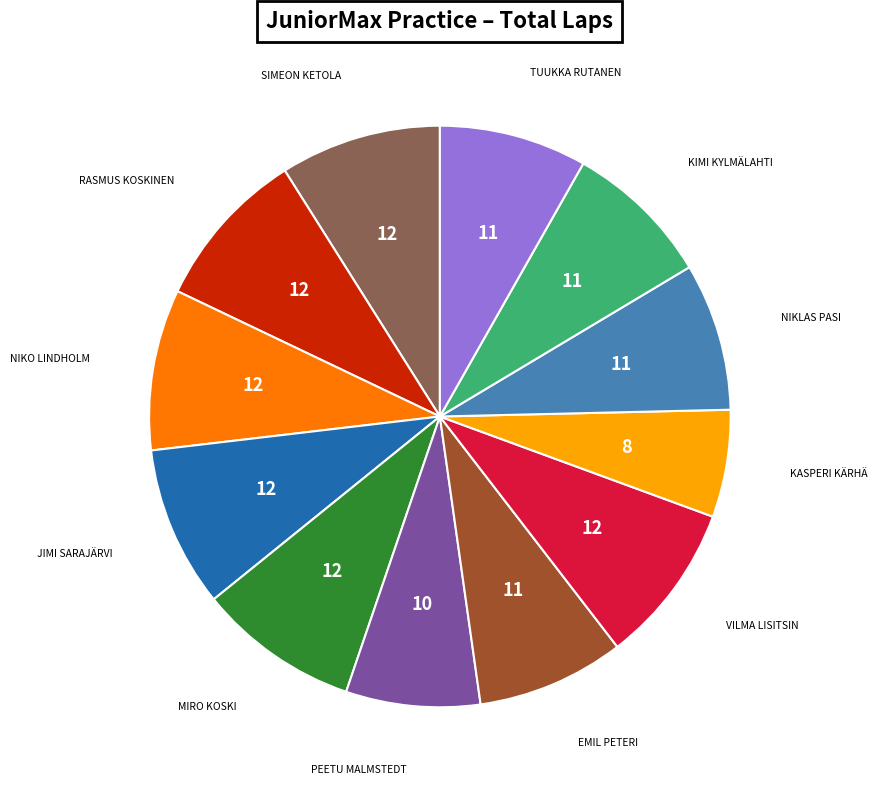

Does any single category account for the majority?

No